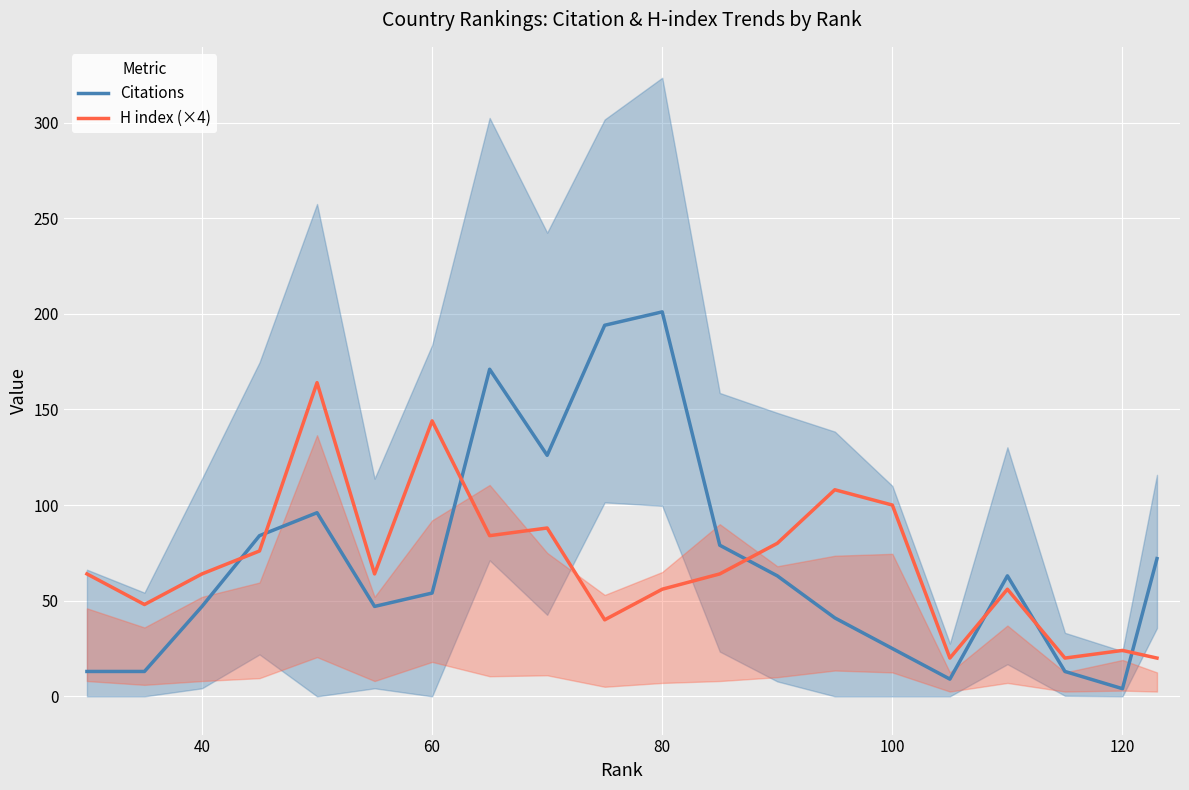

What are all the series names shown in the legend?

Citations, H index (×4)